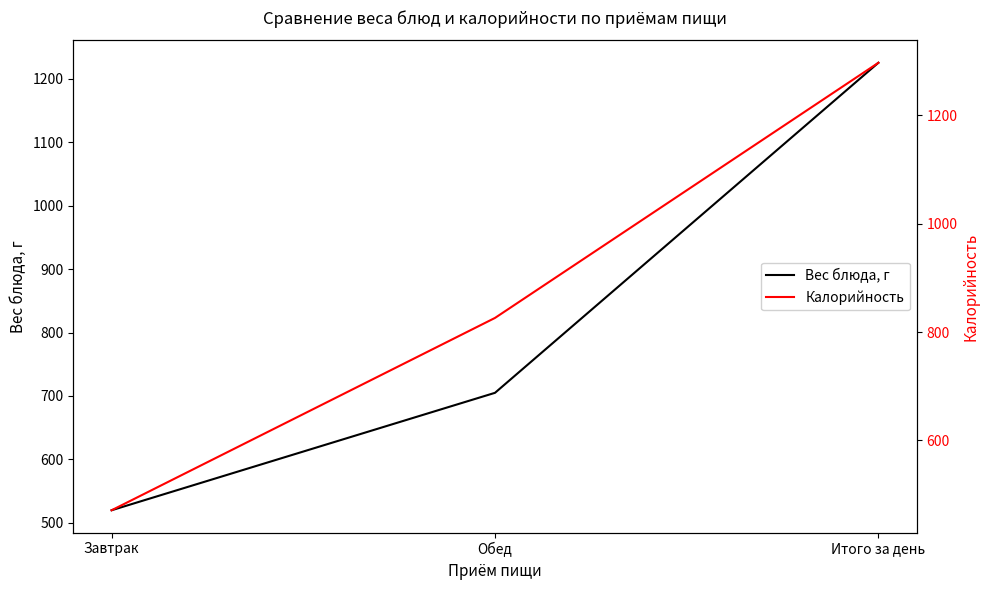

At which label does Вес блюда, г first exceed 705?

Итого за день